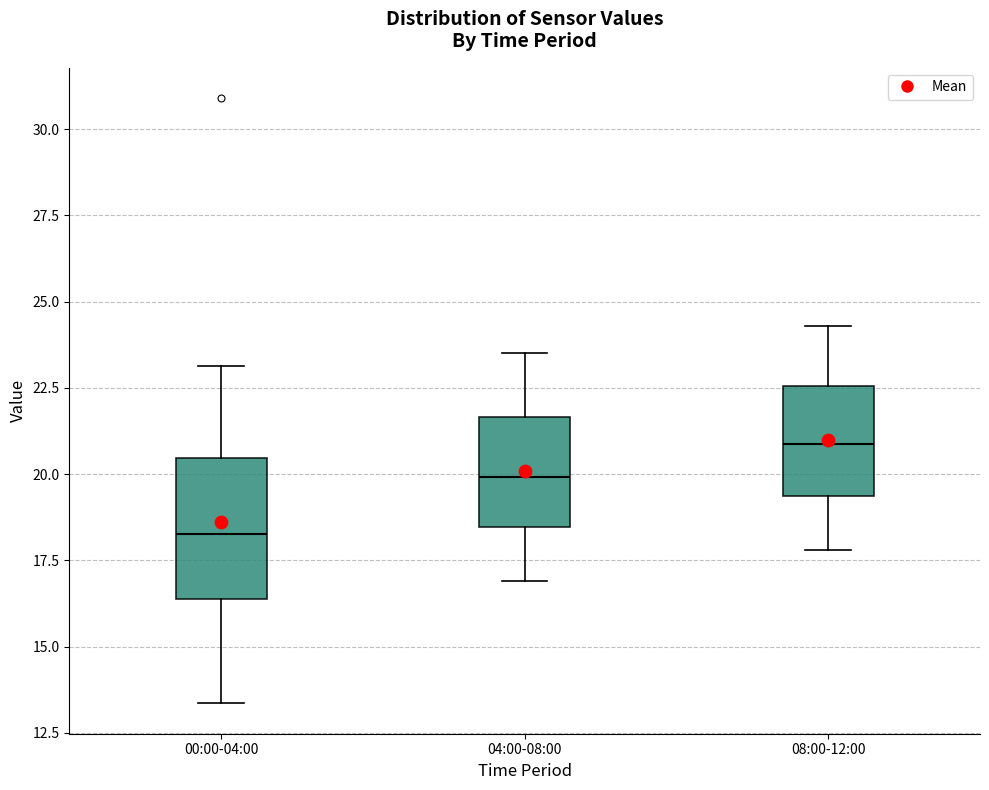

Which box is the tallest, from its lower edge to its upper edge?

00:00-04:00